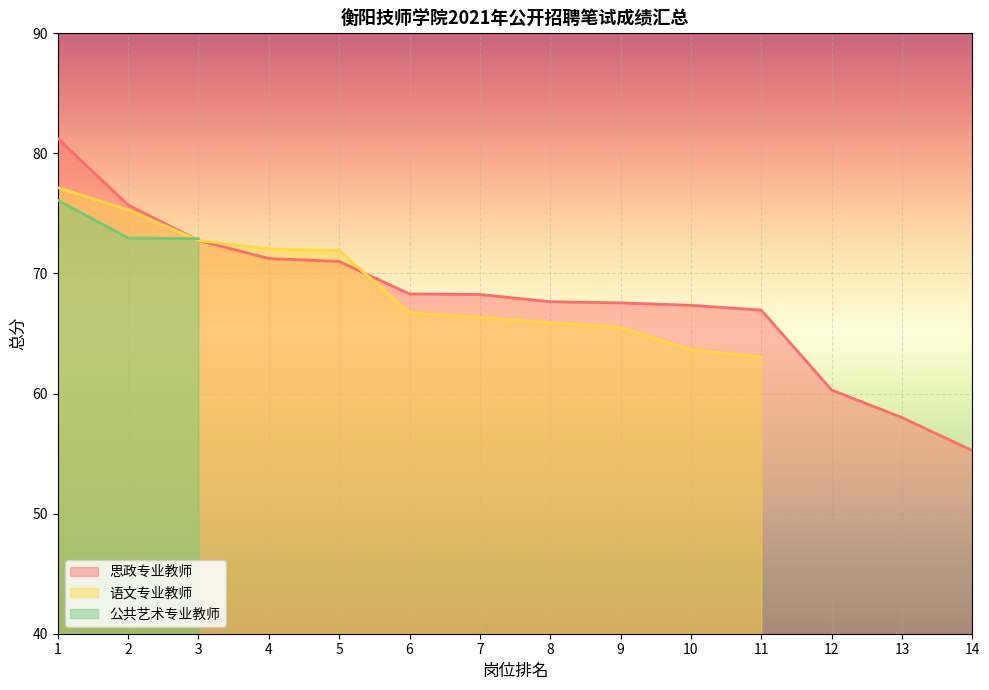

At which label does 语文专业教师 first exceed 66?

1